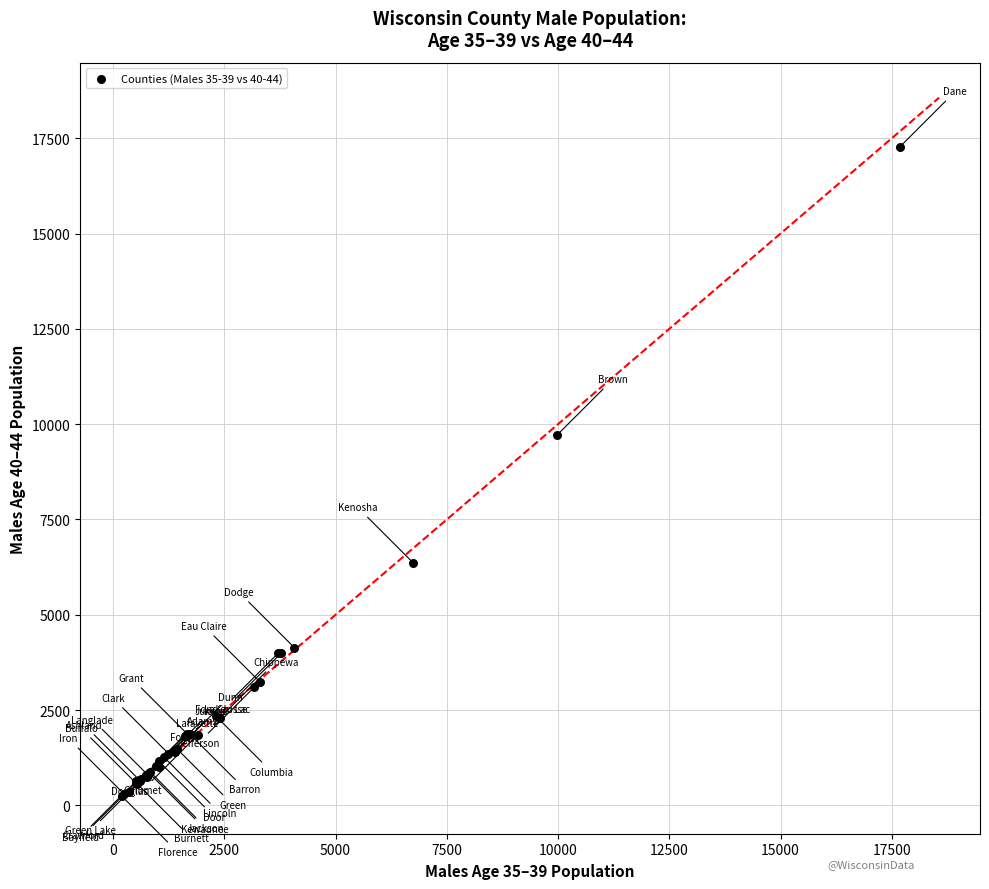

What Y value in the scatter plot is closest to 8756?

9722